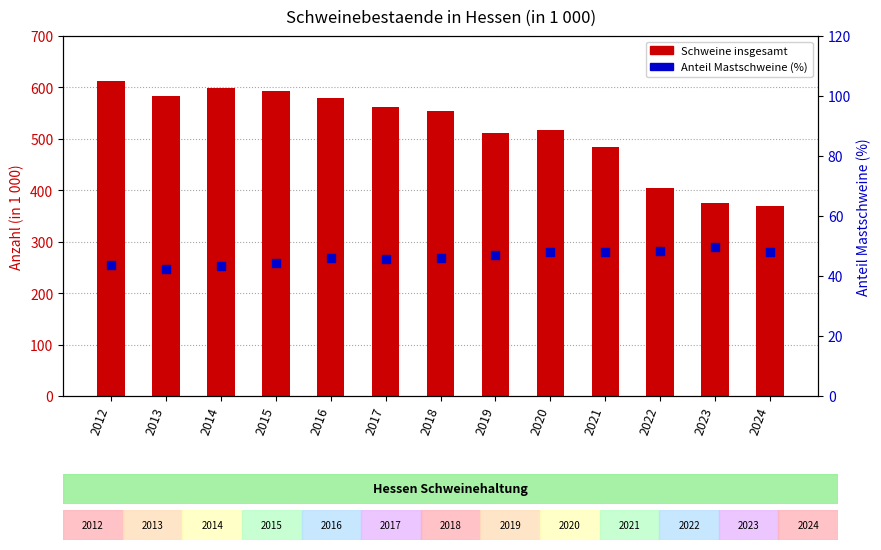

What are all the series names shown in the legend?

Schweine insgesamt, Anteil Mastschweine (%)